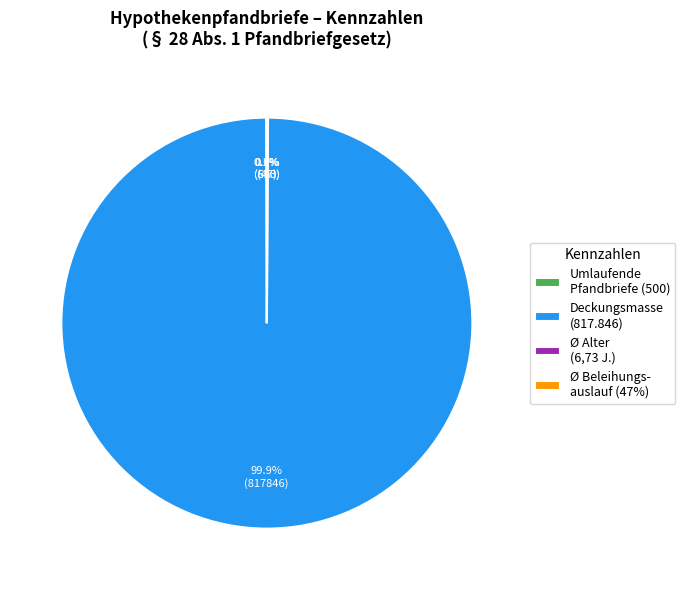

What is the majority slice?

Deckungsmasse (817.846)